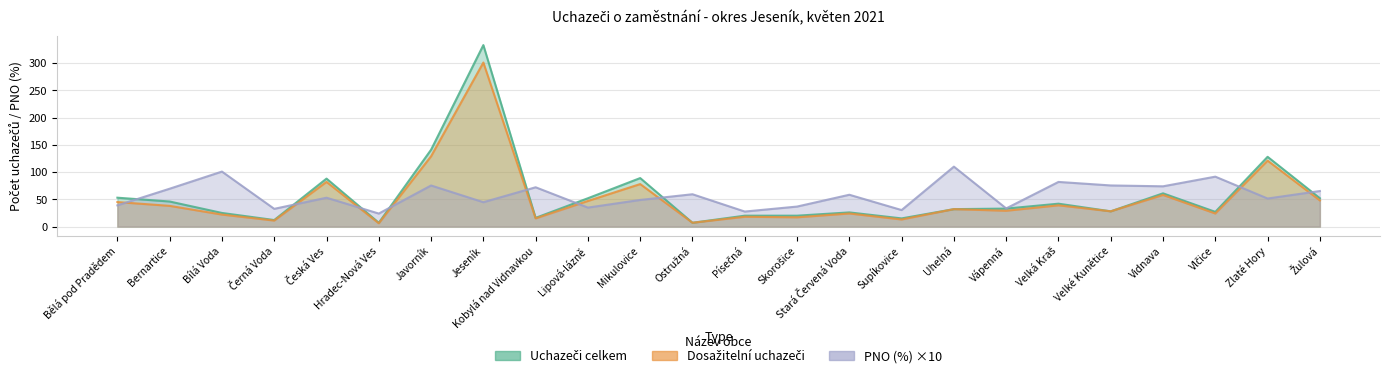

Rank the series by their average value, from lowest to highest.

Dosažitelní uchazeči, Uchazeči celkem, PNO (%)